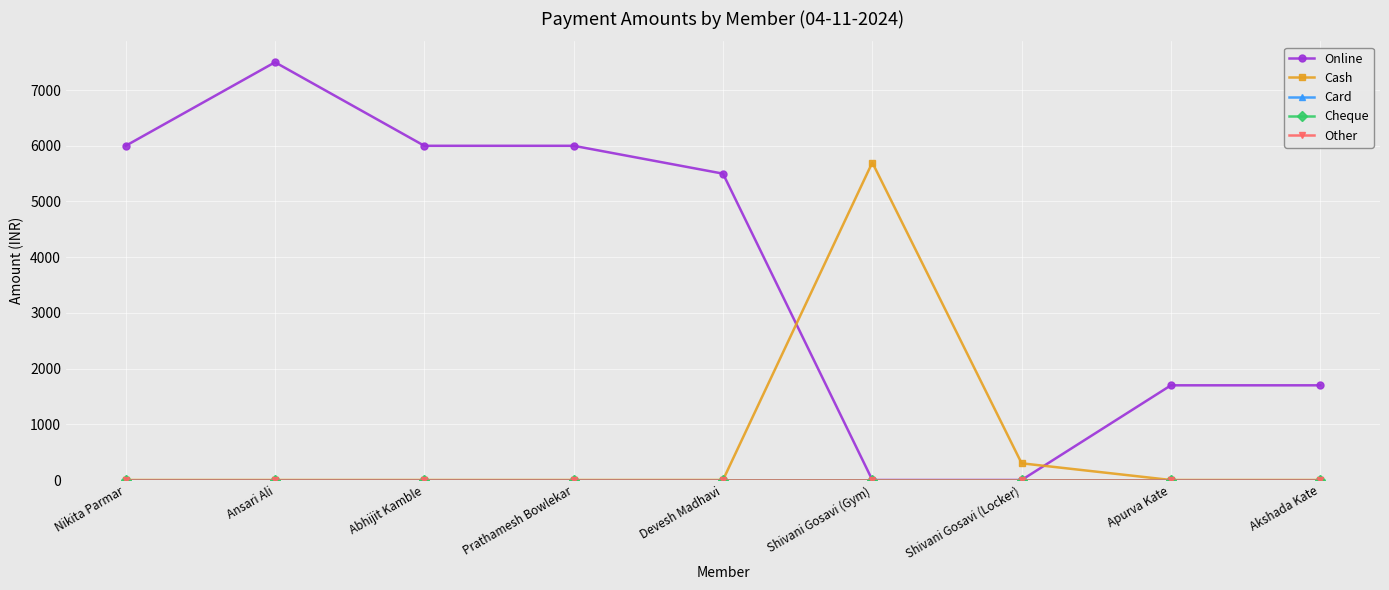

How many lines are shown in the chart?

5